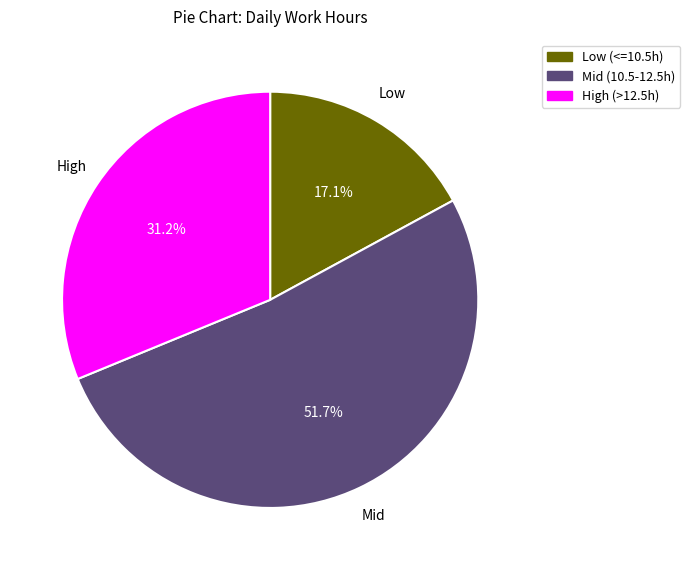

Does Low (<=10.5h) represent more than half of the total?

No